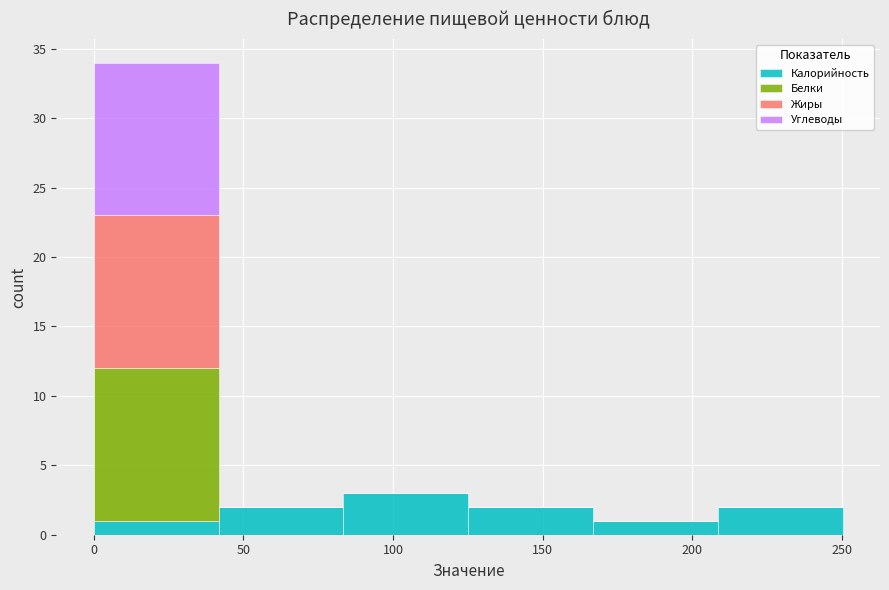

Which range on the x-axis has the tallest stacked bar (by total height)?

0 to 40